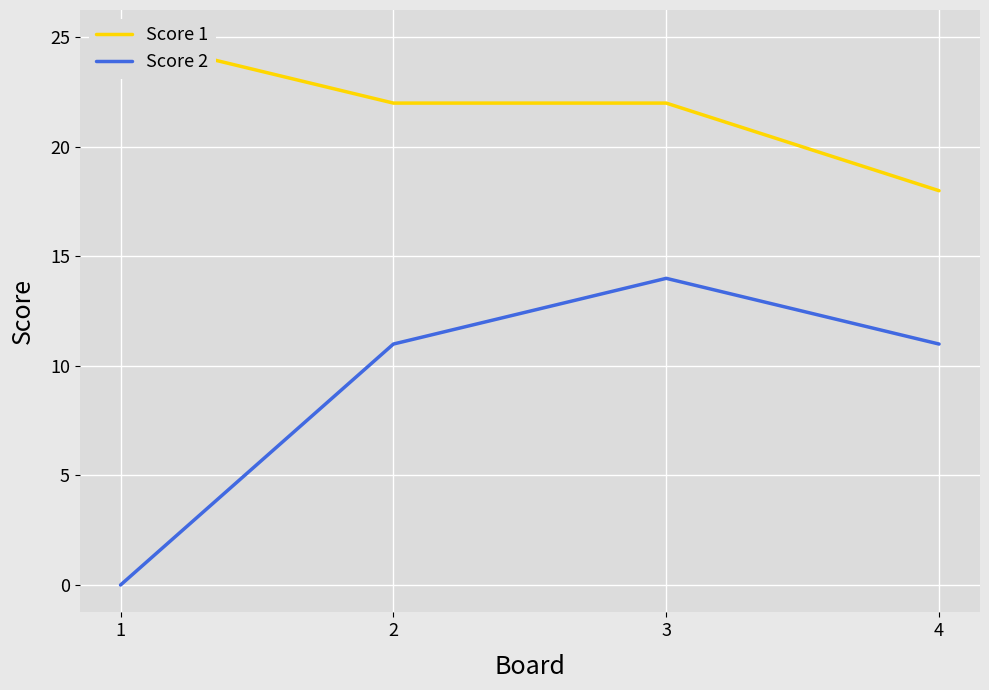

What is the difference between the highest and lowest values at 3?

8